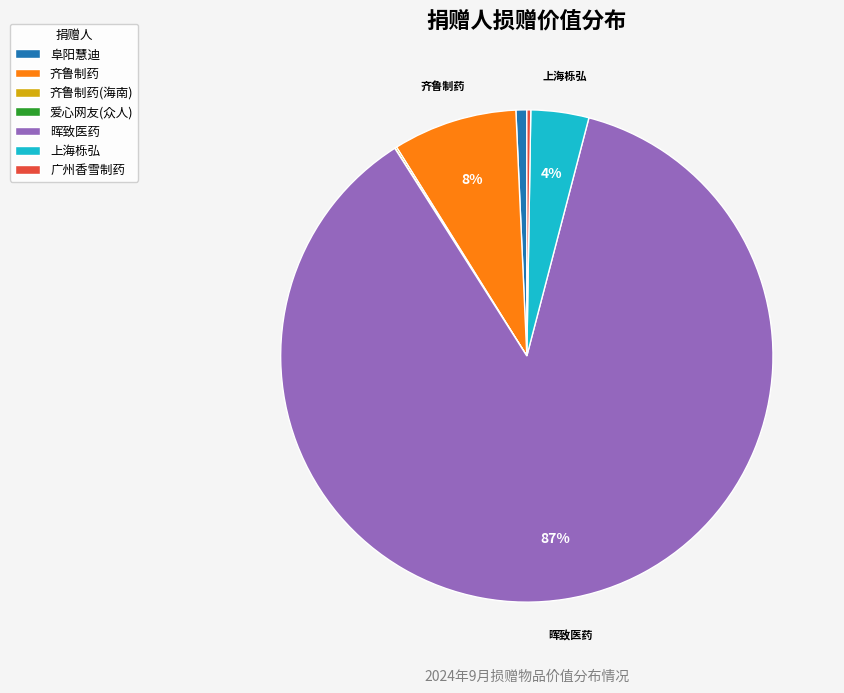

Is there a majority slice in this chart?

Yes